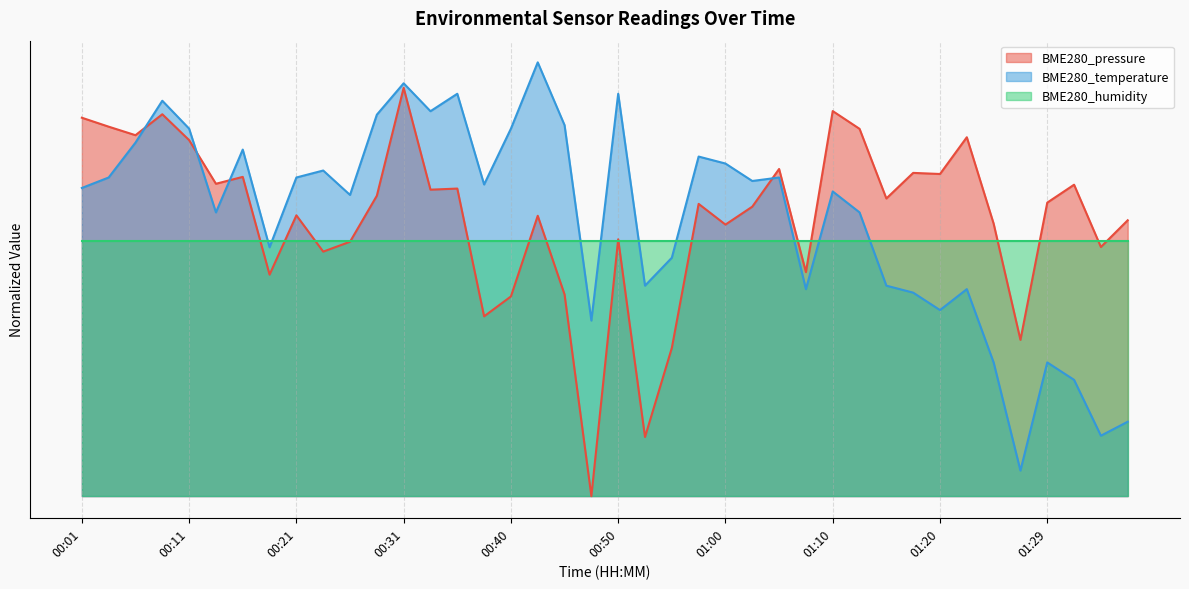

Does the chart have visible grid lines?

Yes